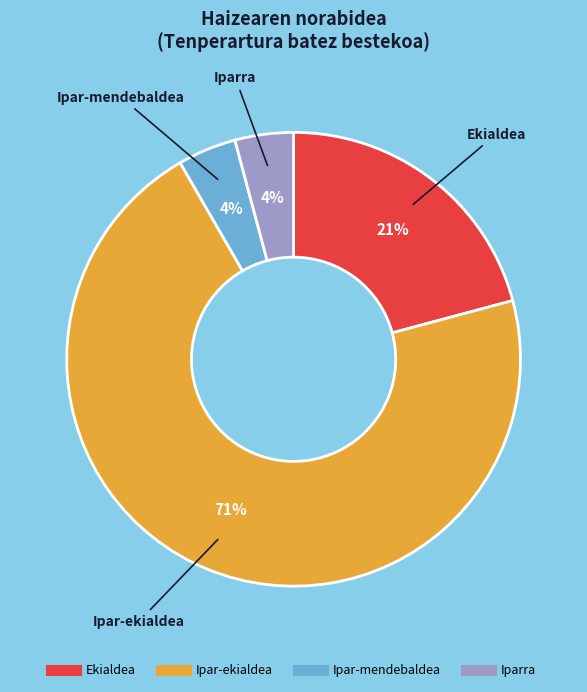

To the nearest percent, what is the average slice percentage?

25%